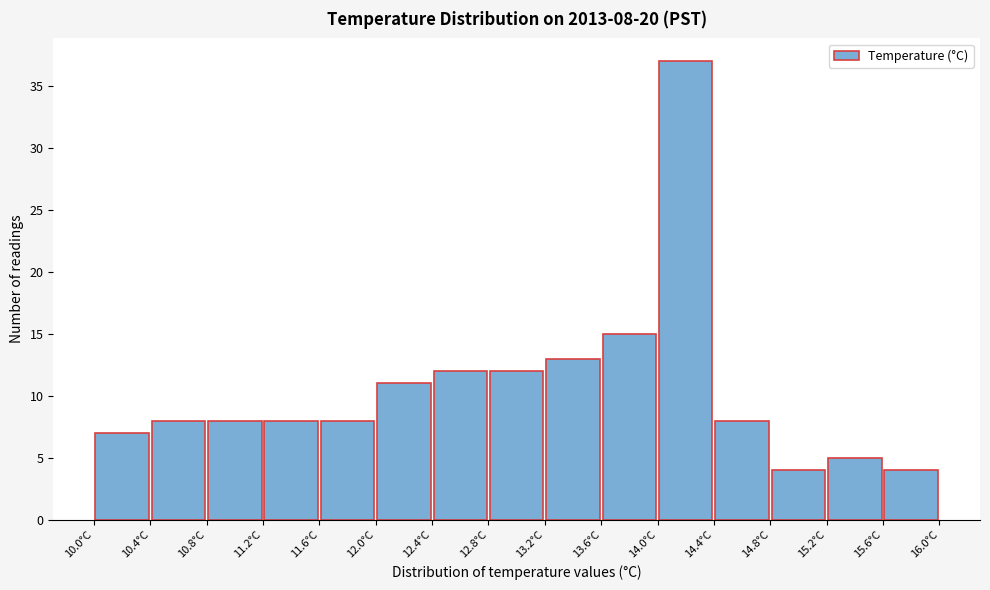

Which range on the x-axis has the tallest bar?

14.0 to 14.4